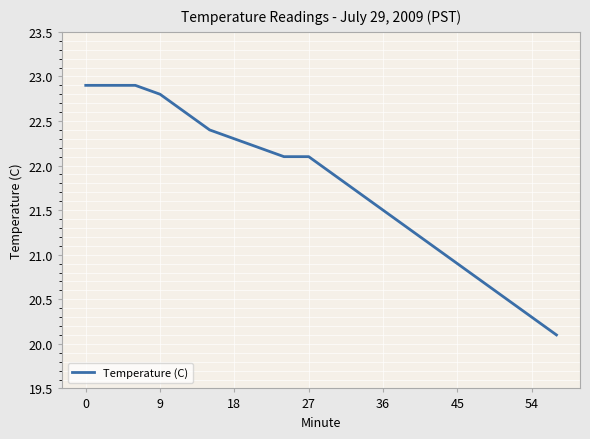

How many values exceed 22?

10